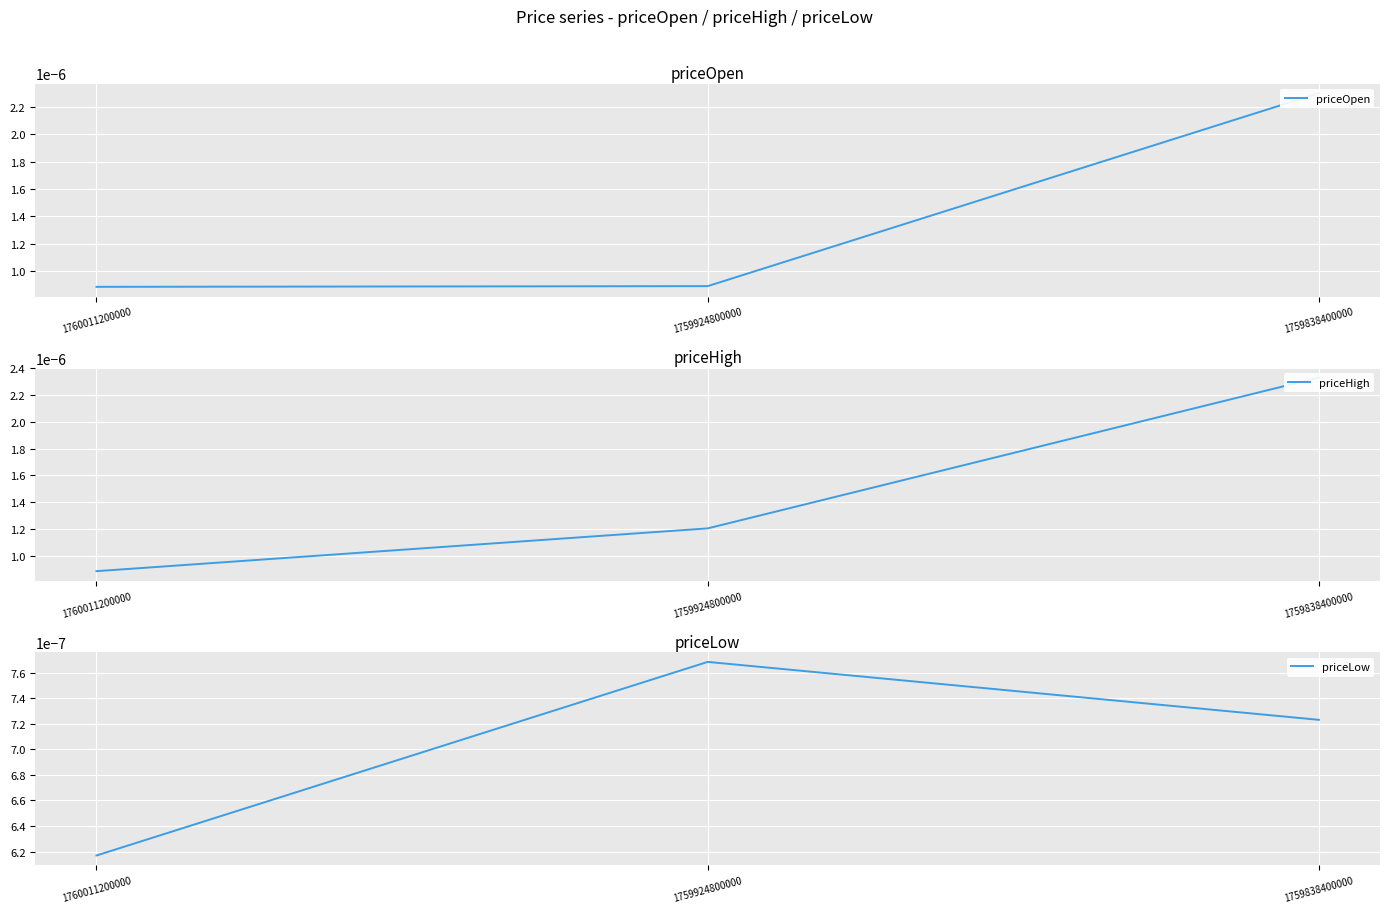

At how many categories does at least one series exceed 0?

3